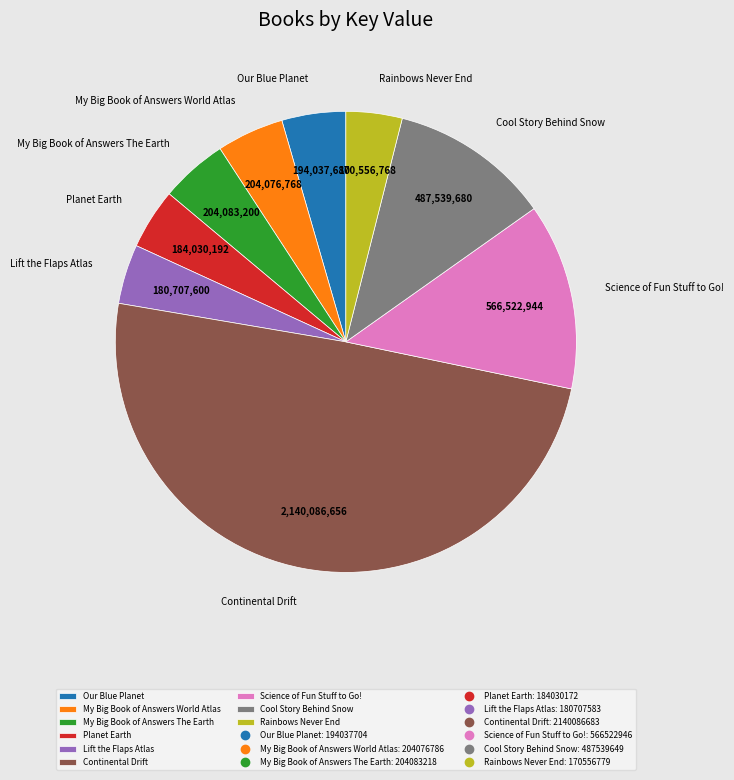

Does Lift the Flaps Atlas represent more than half of the total?

No